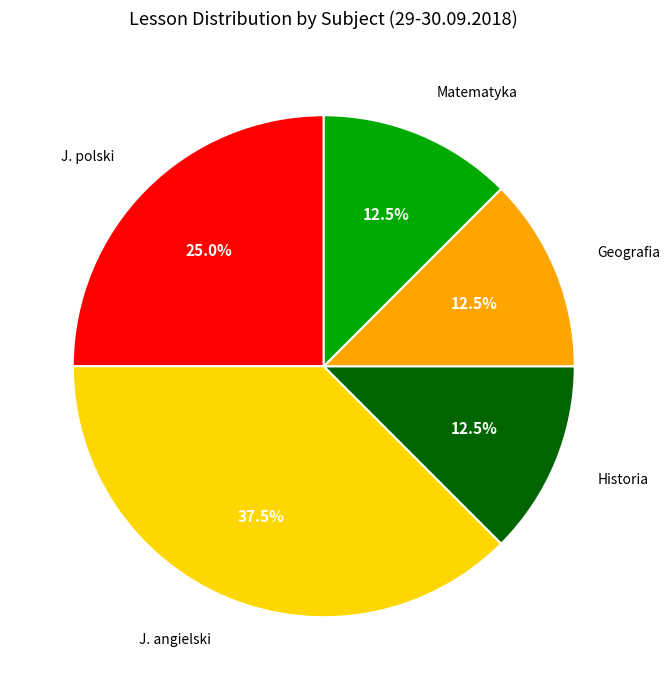

Is there any slice that represents more than half of the pie?

No